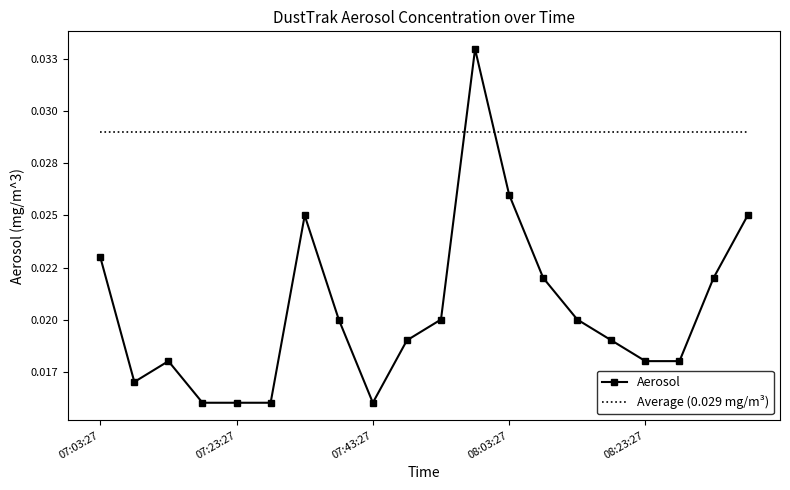

Rank the series by their average value, from highest to lowest.

Average (0.029 mg/m³), Aerosol